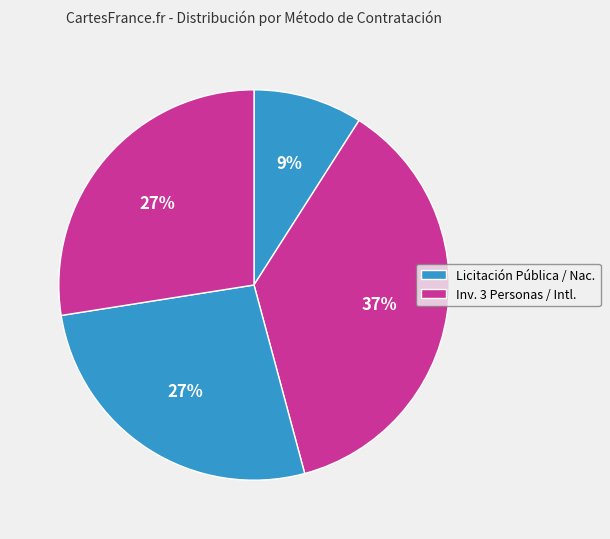

How many segments does this pie chart have?

4